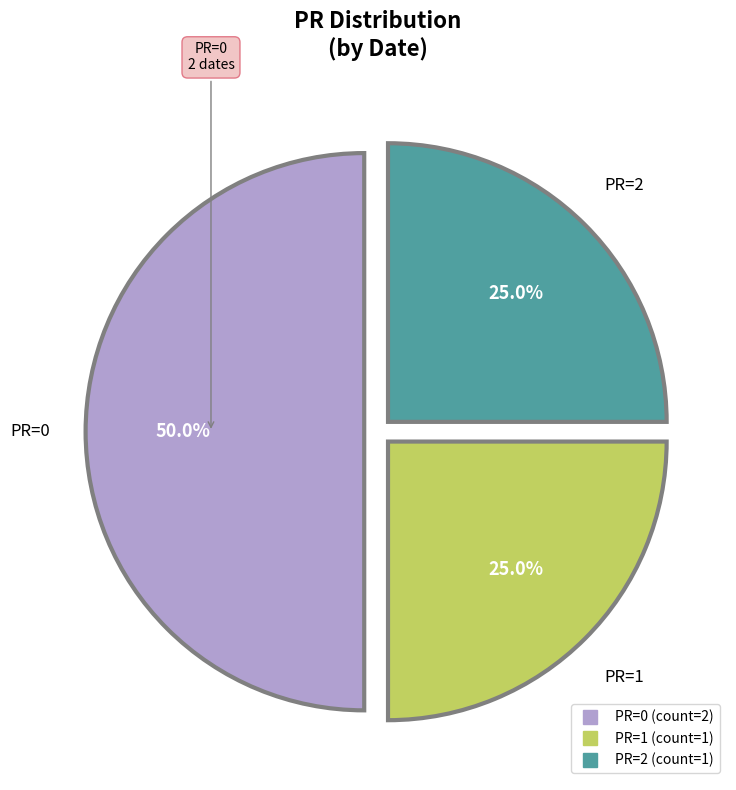

How many segments does this pie chart have?

3